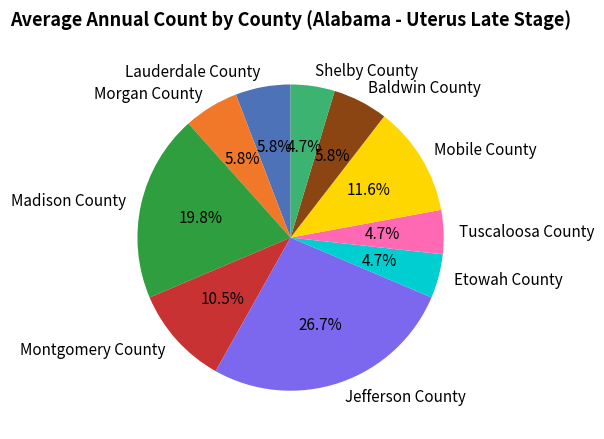

Is there any slice that represents more than half of the pie?

No